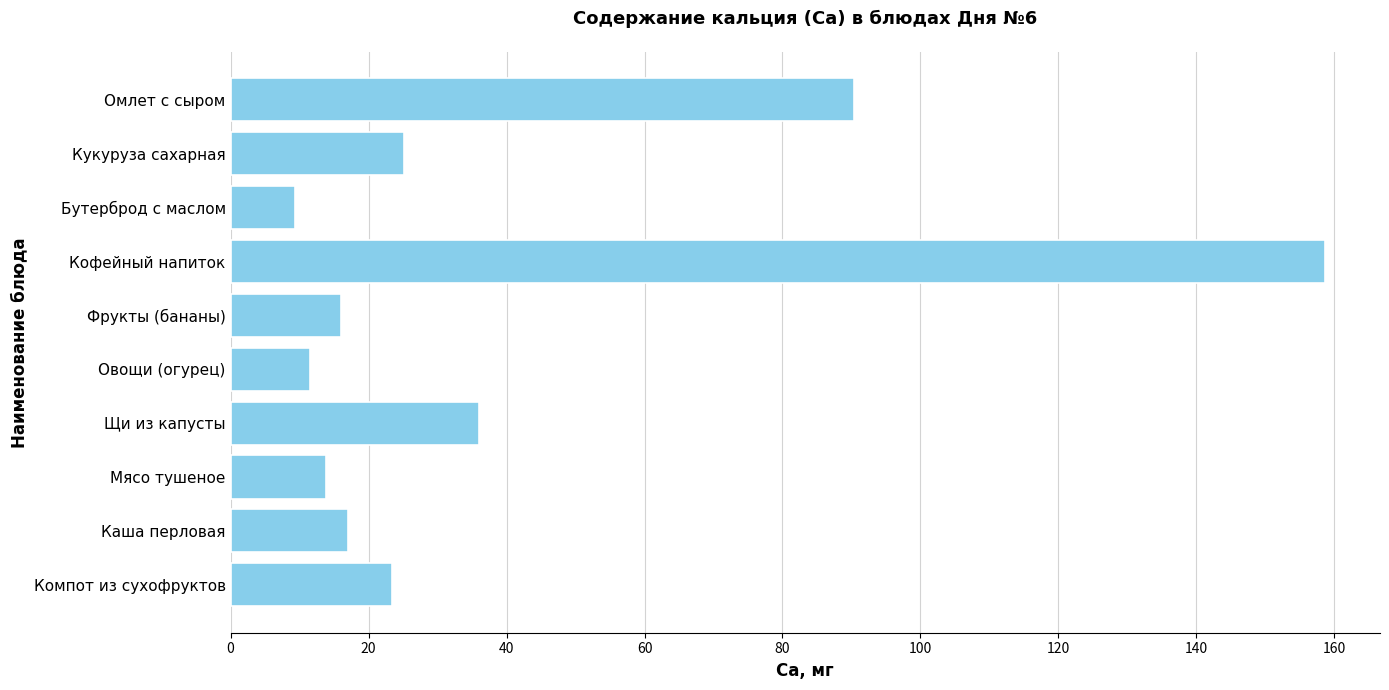

How many series are shown in this chart?

1